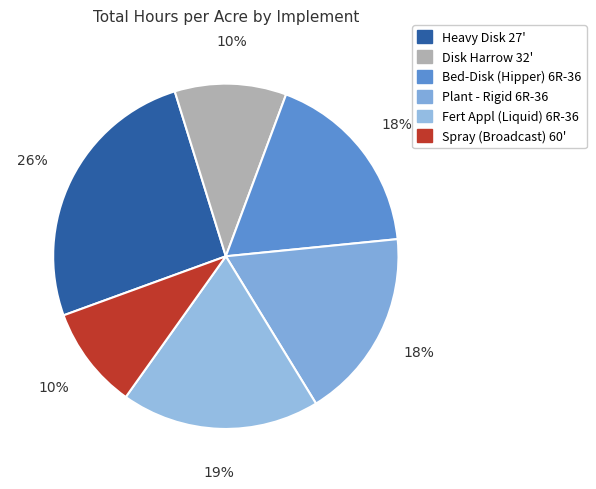

To the nearest percent, what portion does Heavy Disk 27' represent?

26%